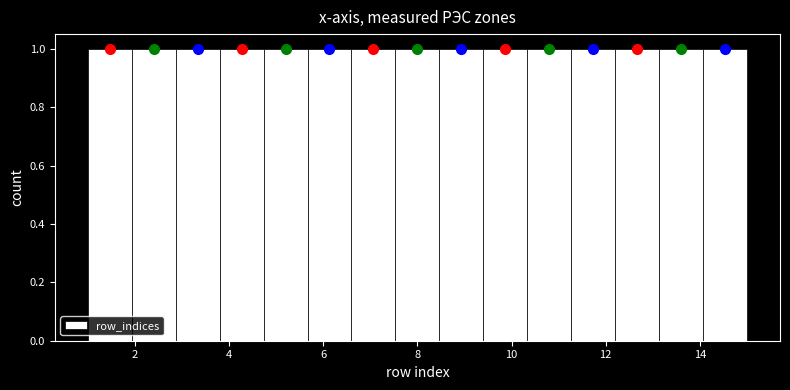

What is the height of the bar covering 1.0 to 2.0 on the x-axis? Neither the bar edges nor the heights are printed on the chart, so give them approximately, as read against the axes.

1